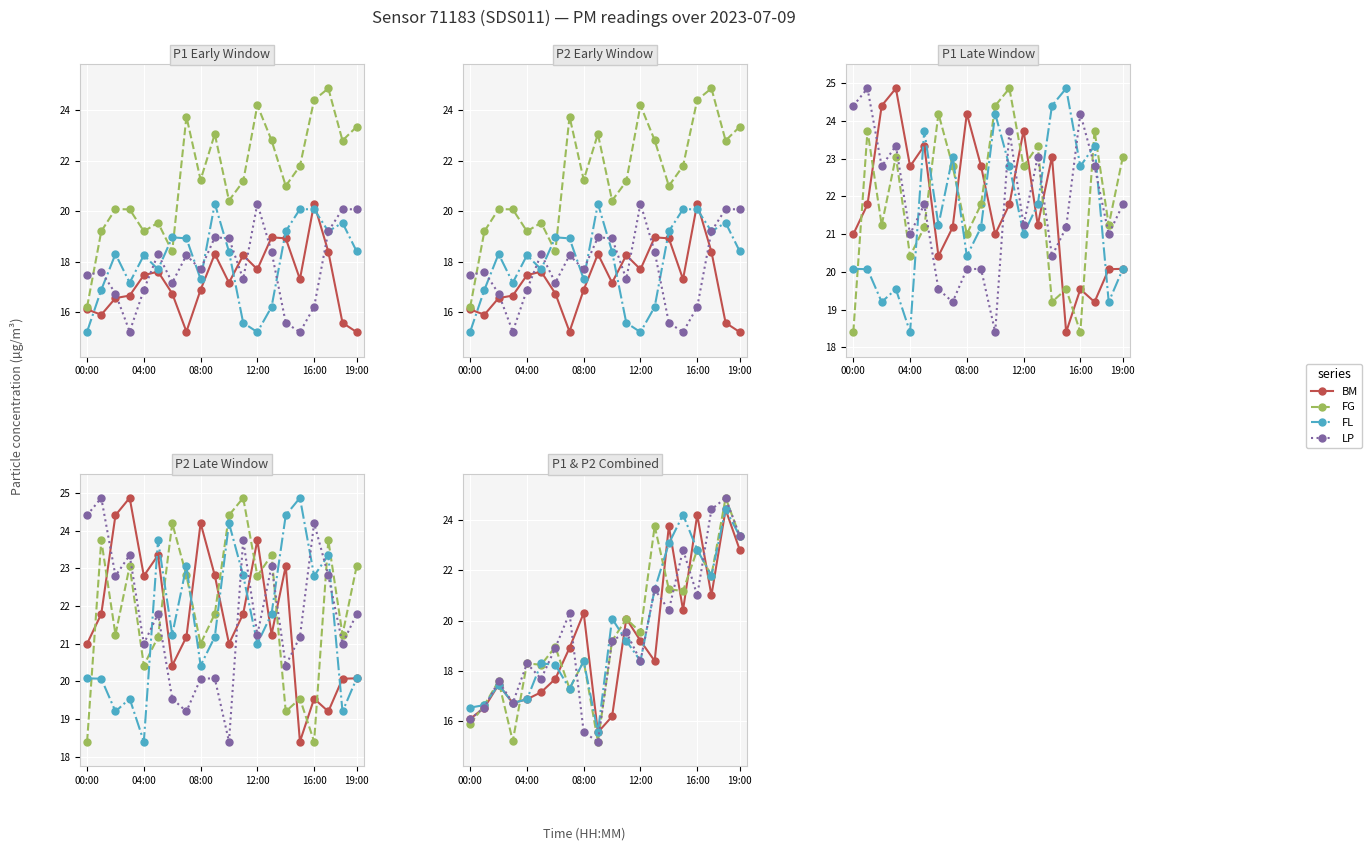

Between 13 and 15, which series saw the biggest shift?

FL